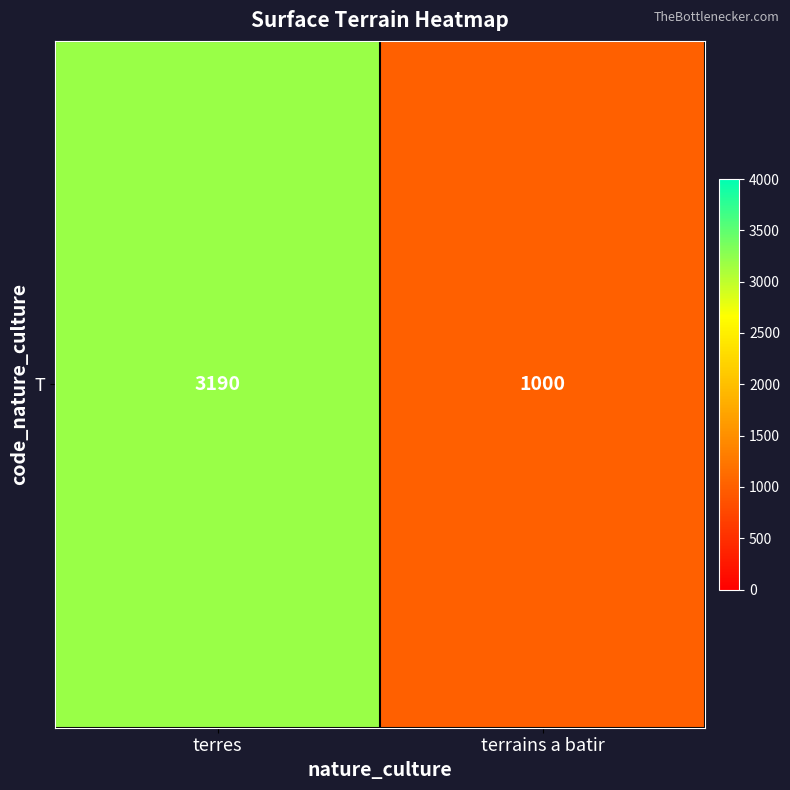

At which category does the chart reach its minimum across all series?

terrains a batir